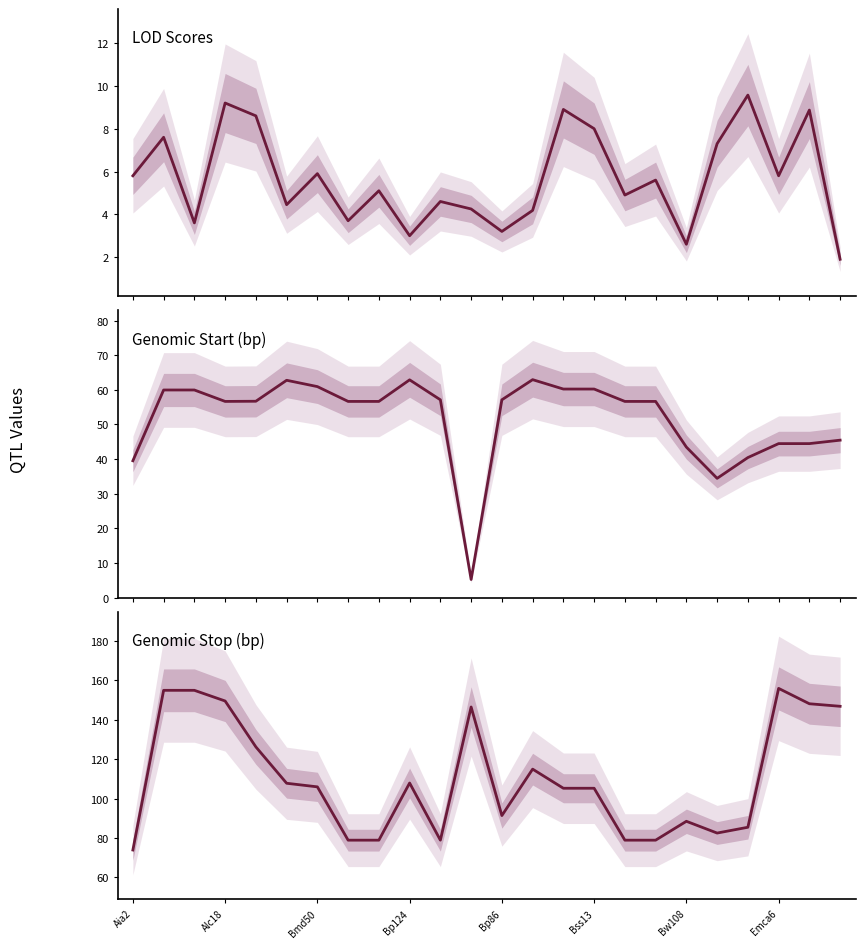

True or false: Genomic Start (bp) and Genomic Stop (bp) cross at least once.

False